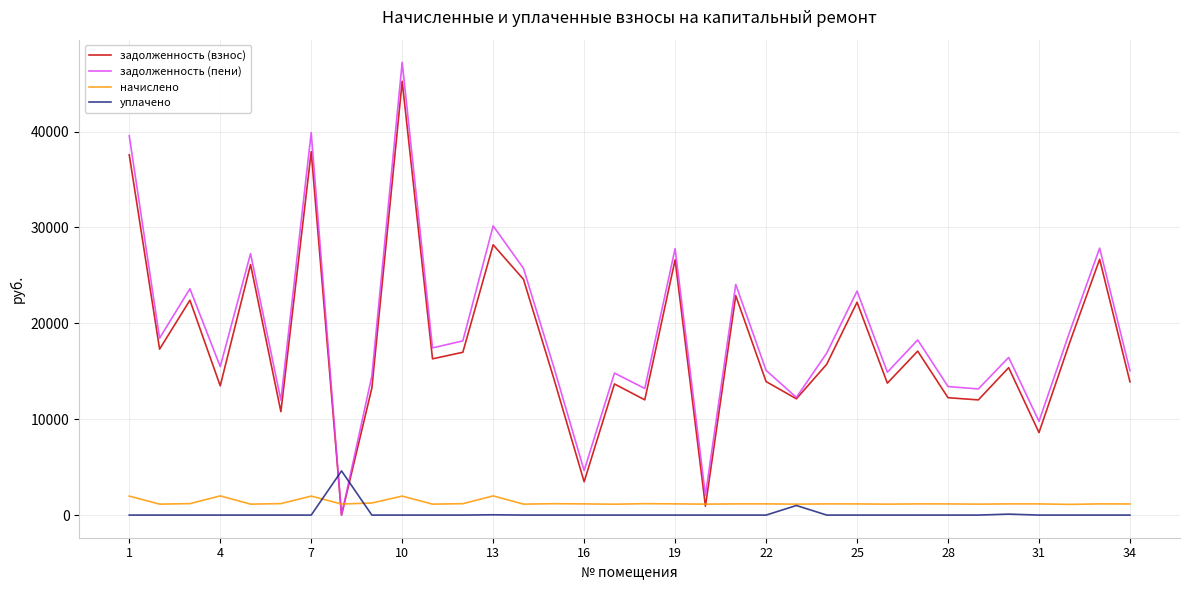

True or false: задолженность (пени) and уплачено cross at least once.

True